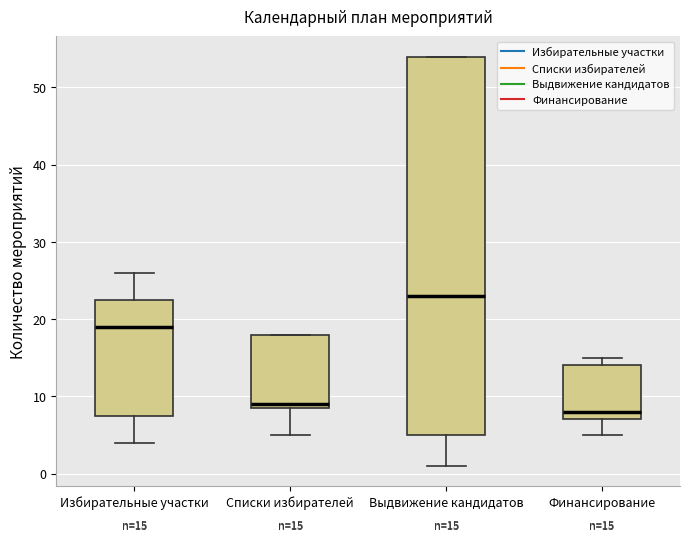

Which box is the tallest, from its lower edge to its upper edge?

Выдвижение кандидатов